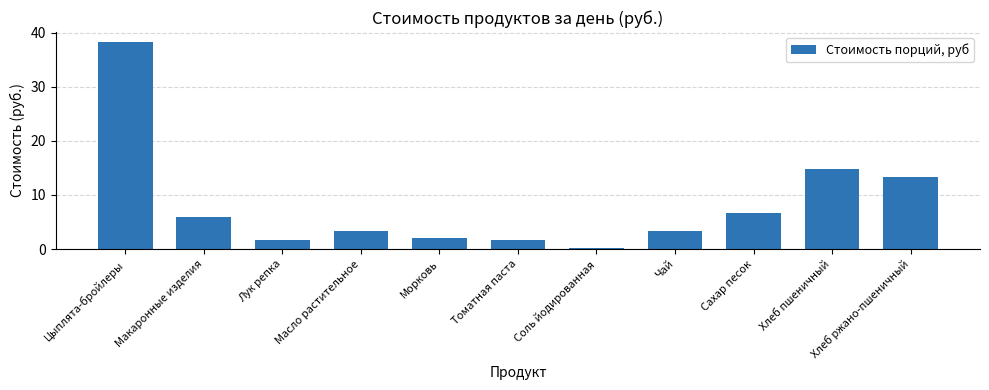

What is the sum of all values?

91.0